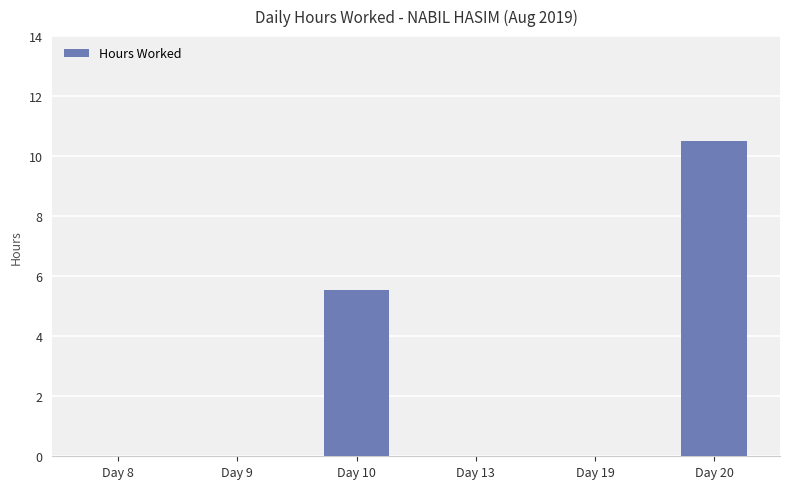

The chart shows a value of 0.0 at Day 19. True or false?

True